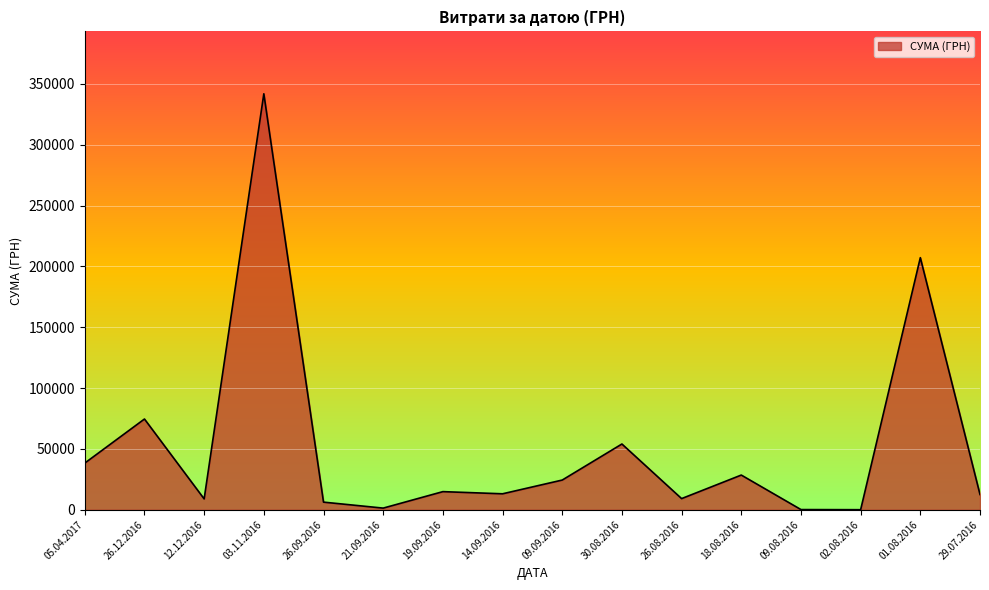

Which label corresponds to the largest value in the chart?

03.11.2016